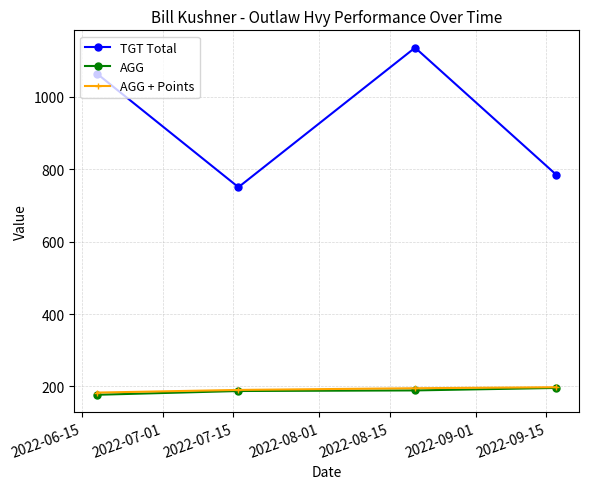

At how many categories does at least one series exceed 400?

4